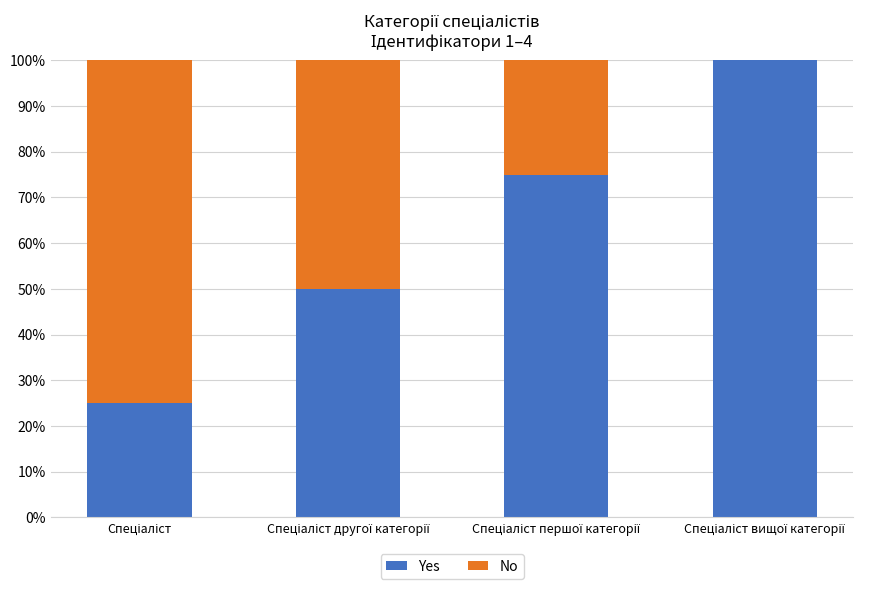

What is the maximum value for Yes?

100